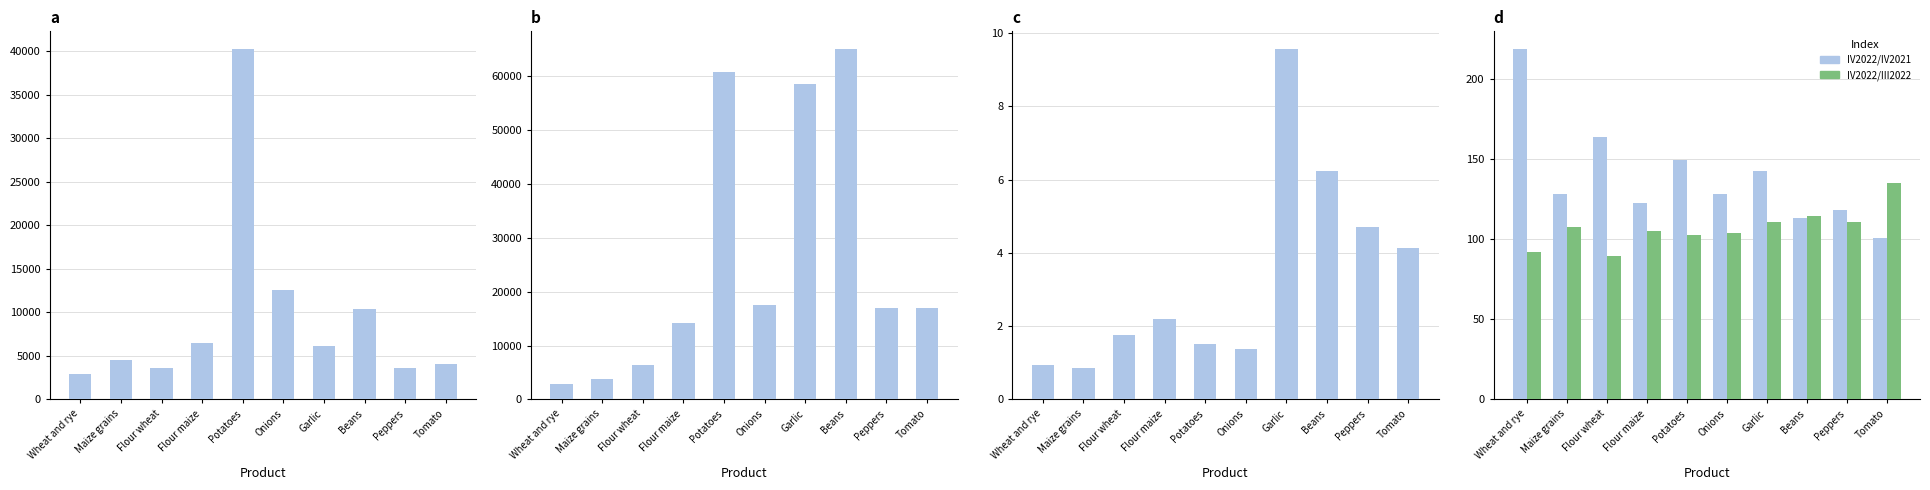

Which has a higher value, Peppers or Potatoes?

Potatoes